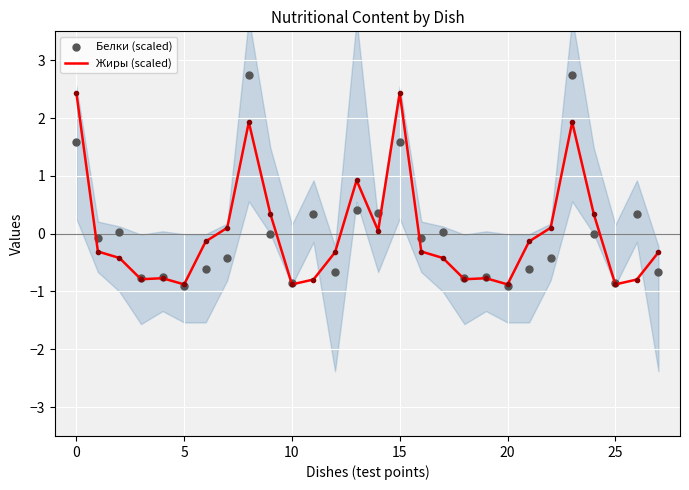

Which series has the widest spread of Y values?

Белки (scaled)